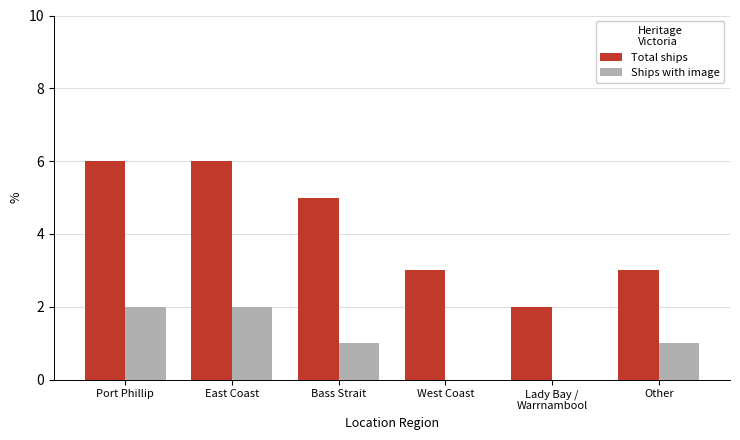

What is the sum of all Ships with image values?

6